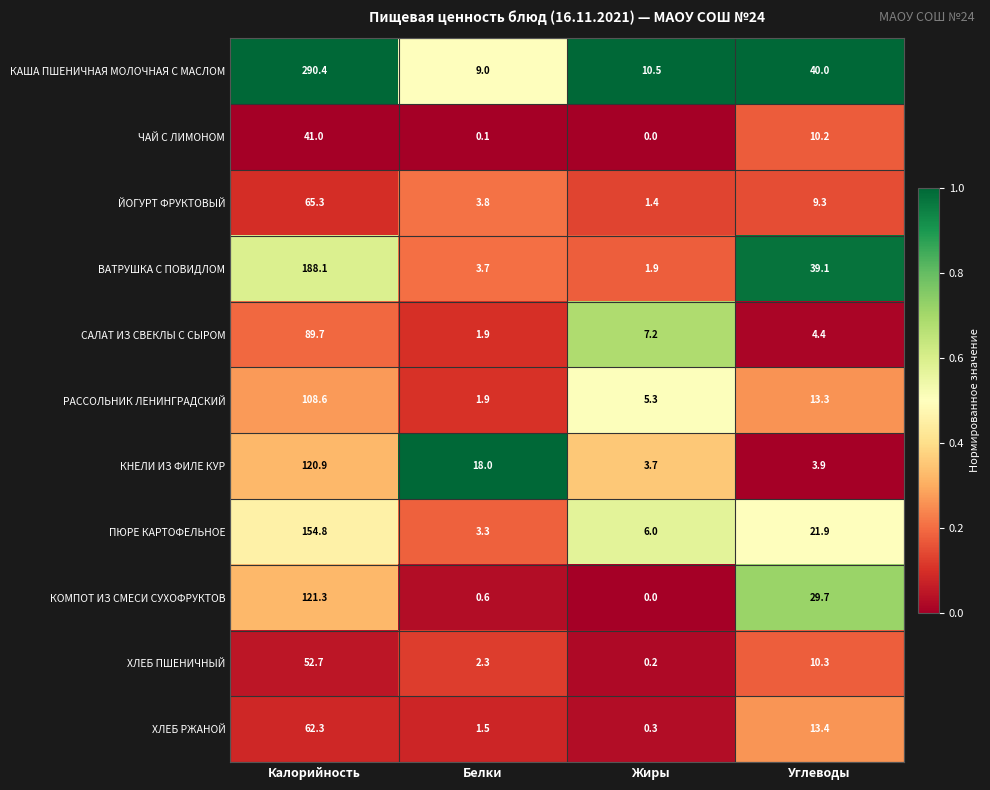

Where is РАССОЛЬНИК ЛЕНИНГРАДСКИЙ nearest to the value 55?

Углеводы